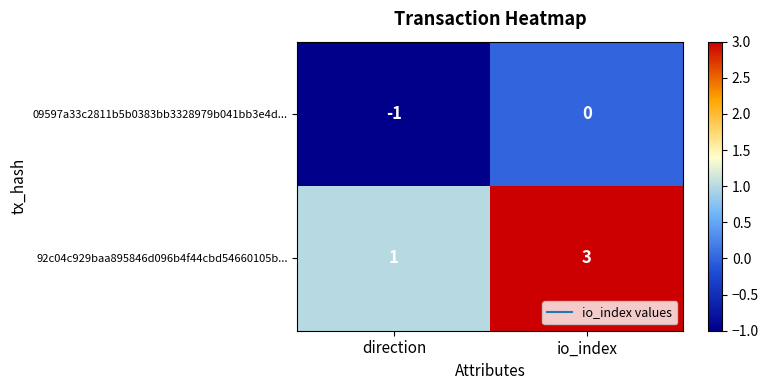

How many values in the 09597a33c2811b5b0383bb3328979b041bb3e4d... series are below 0?

1